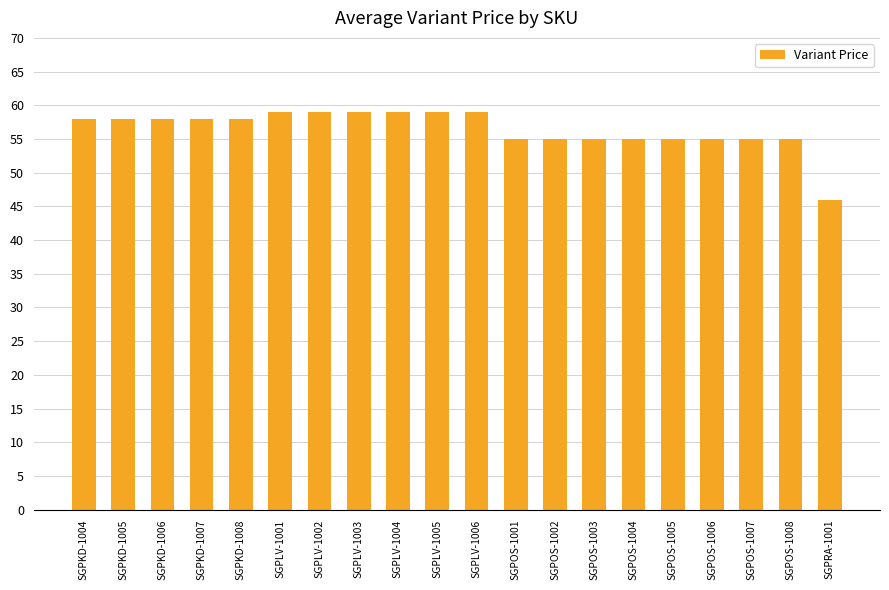

What is the label of the 17th bar from the right?

SGPKD-1007